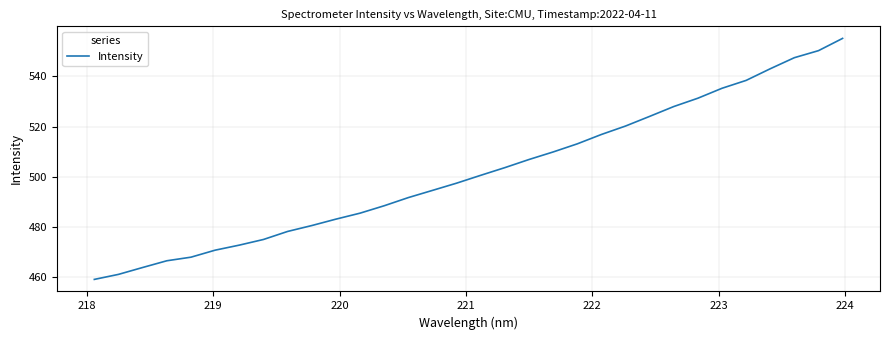

What is the minimum value shown in the chart?

459.2